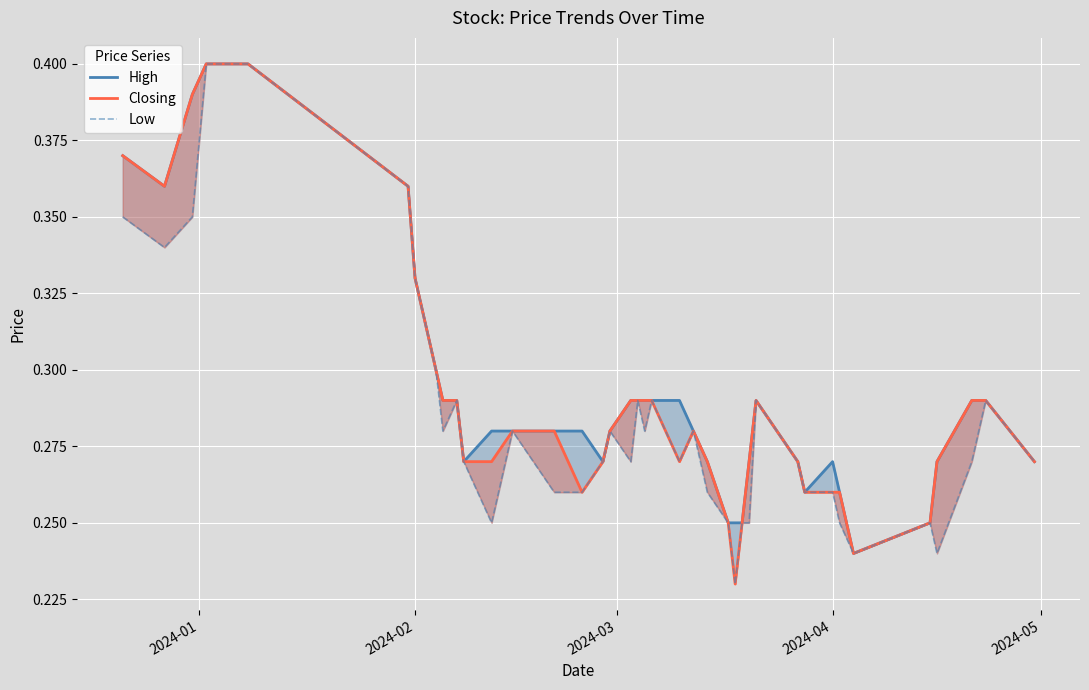

The value of Closing at 31 is 0.4. True or false?

False